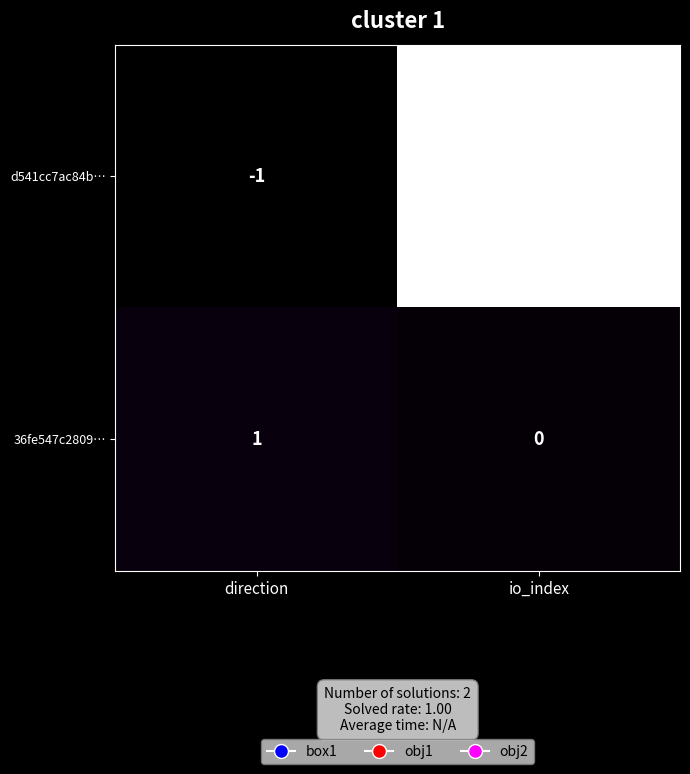

What is the spread (max minus min) of values at direction?

2